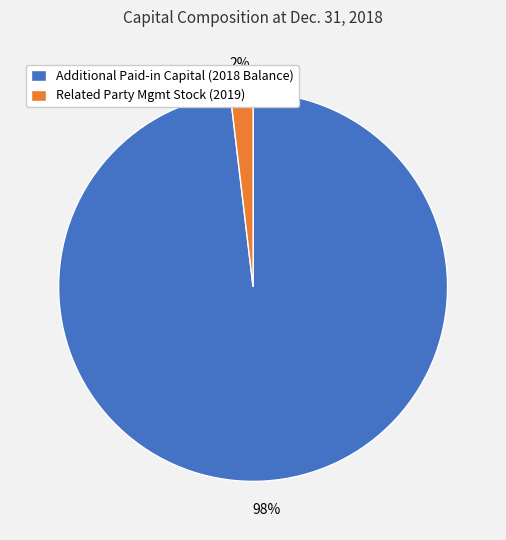

Count the number of slices in the pie.

2